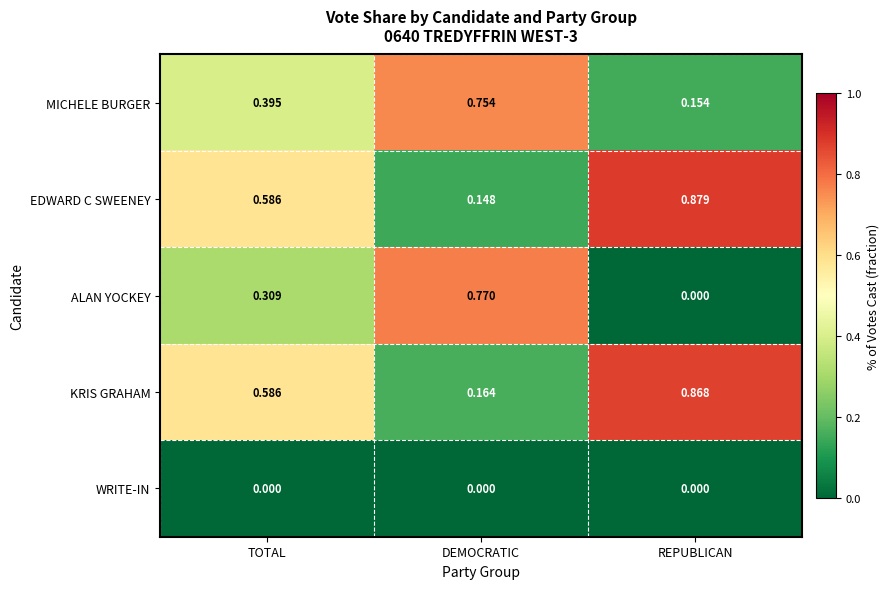

Rank the series by their maximum value, from highest to lowest.

EDWARD C SWEENEY, KRIS GRAHAM, ALAN YOCKEY, MICHELE BURGER, WRITE-IN